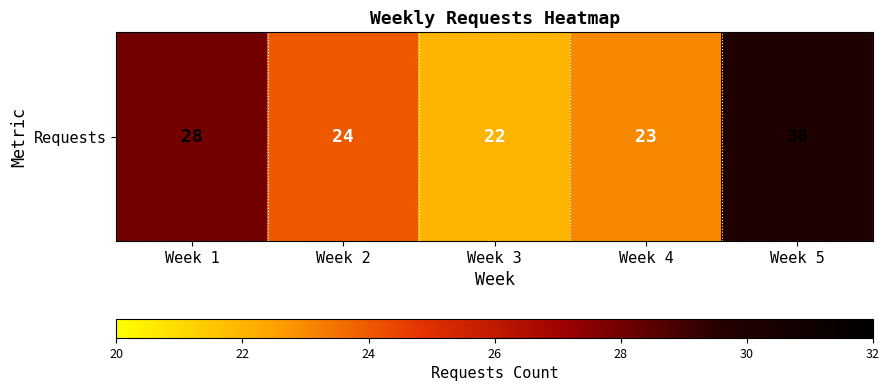

What is the difference between the second highest and minimum values?

6